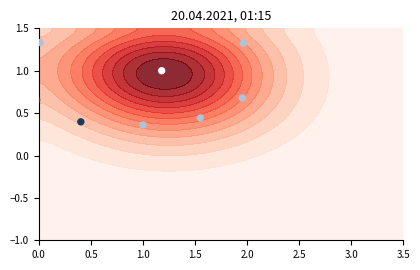

What is the maximum value shown in the chart?

1.7